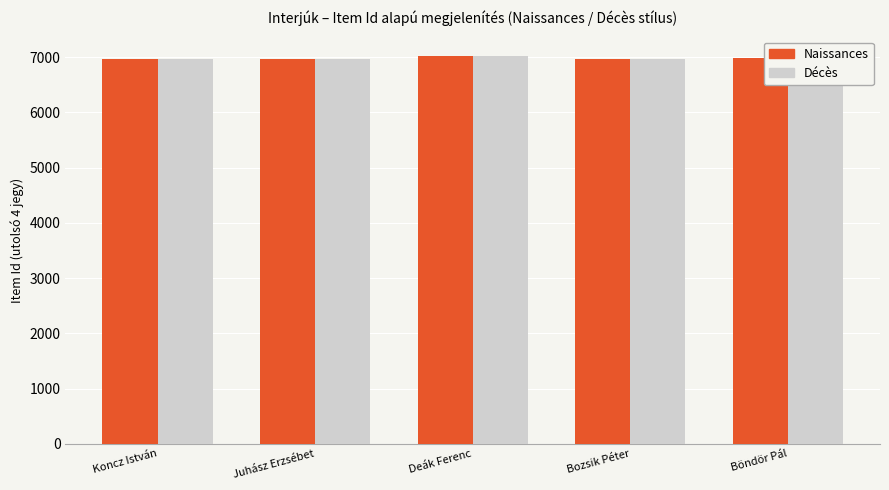

How many bars are there in each group?

2